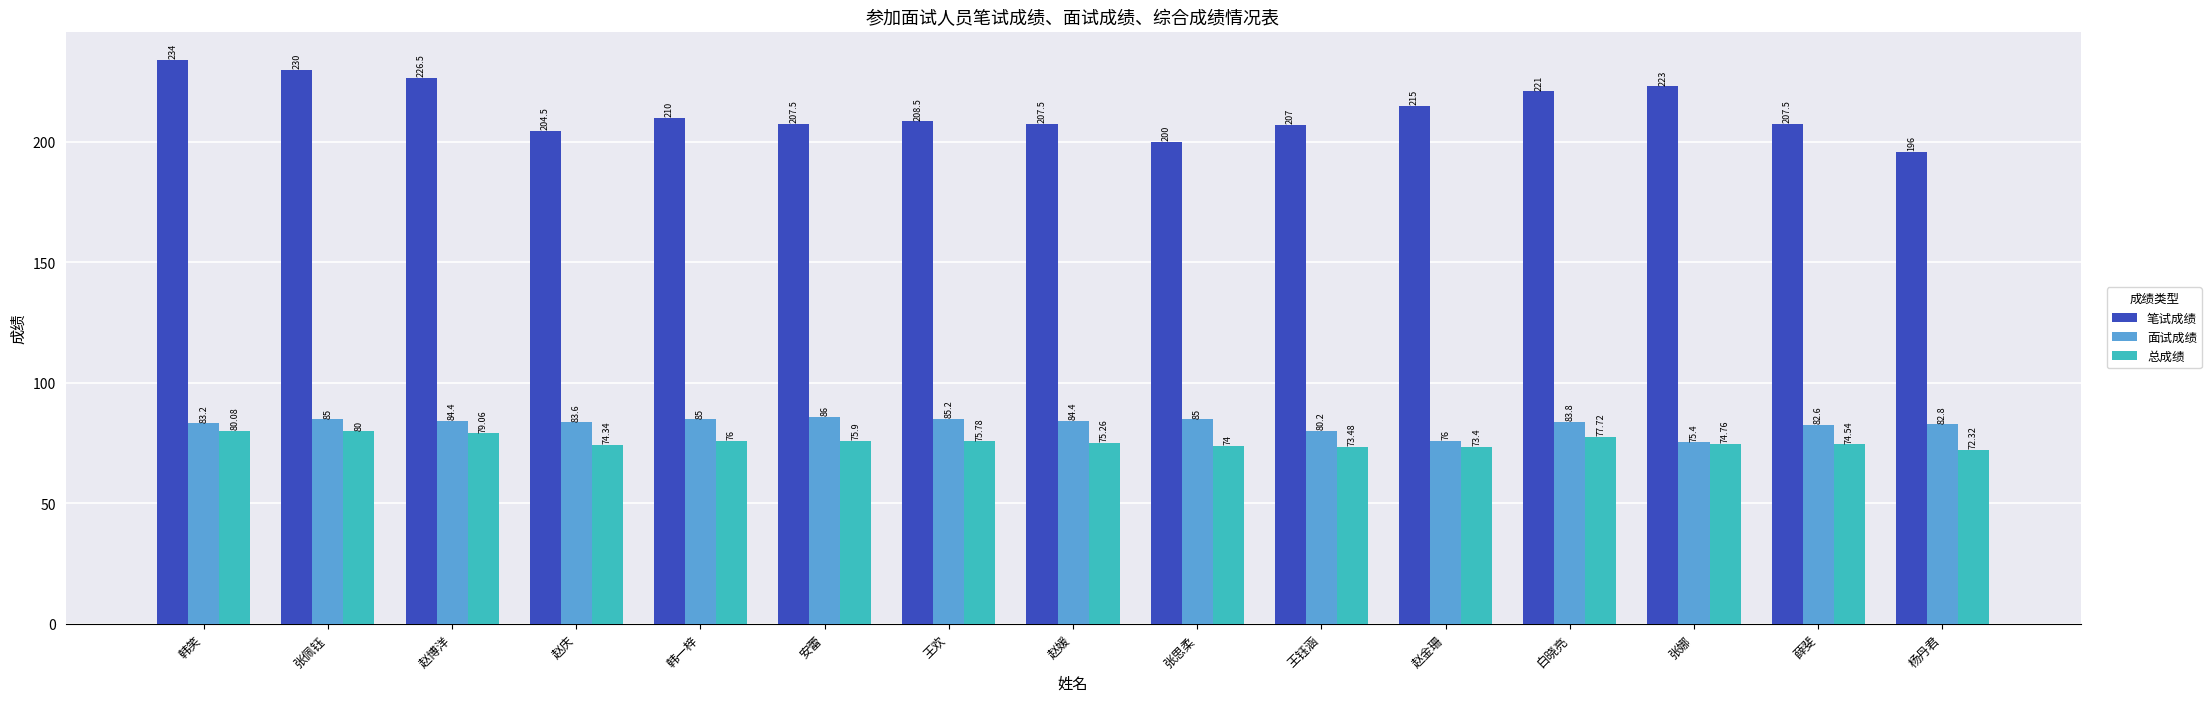

How many data points in 总成绩 are above 75?

8